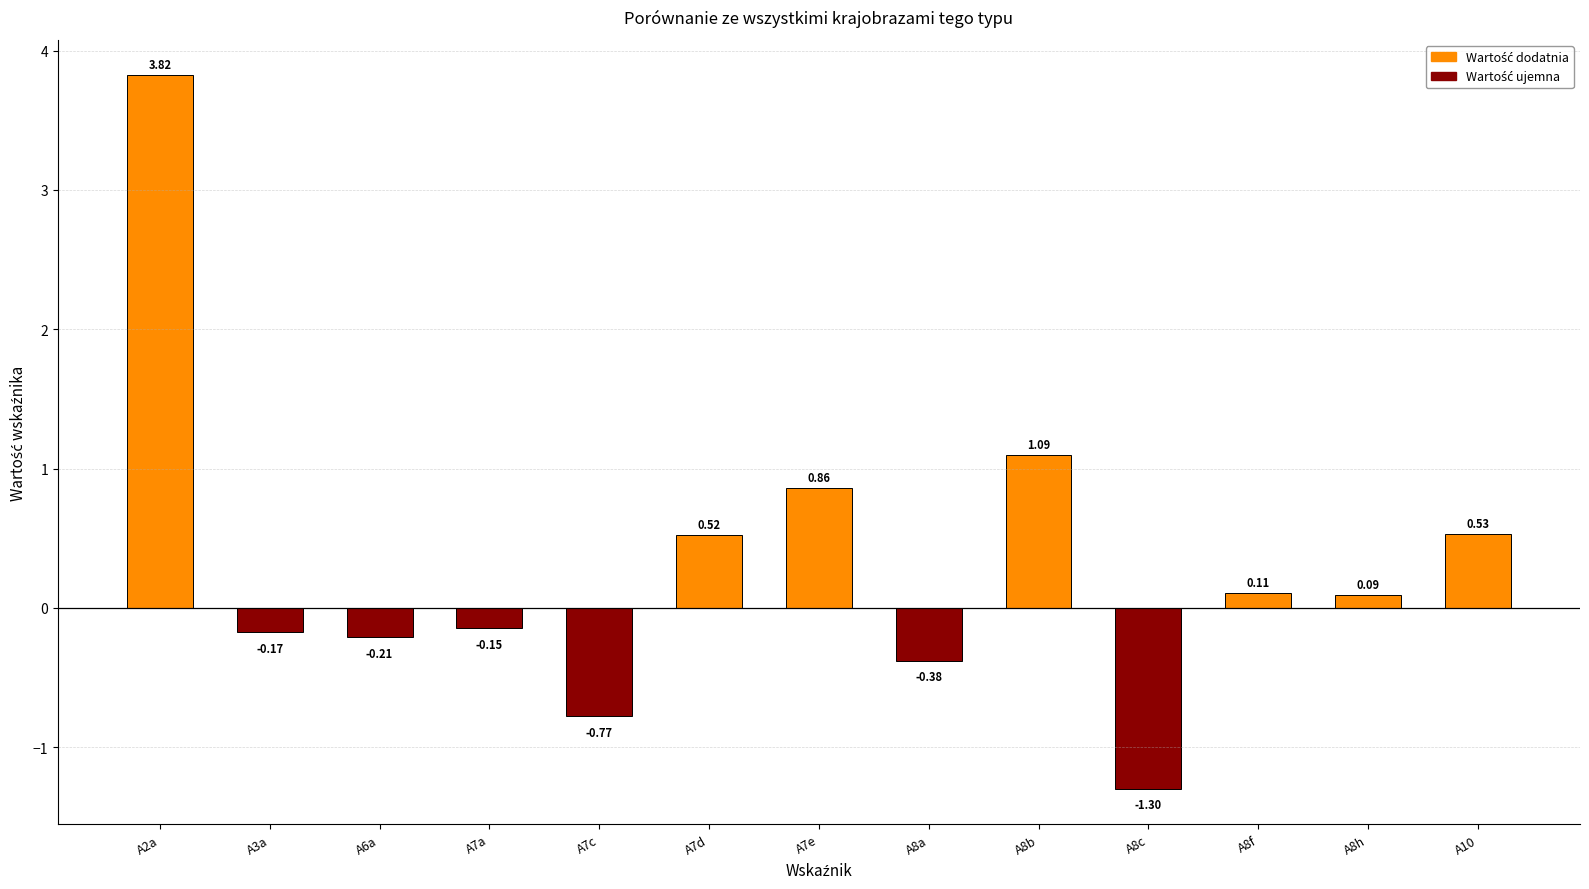

What is the label of the 12th bar from the left?

A8h